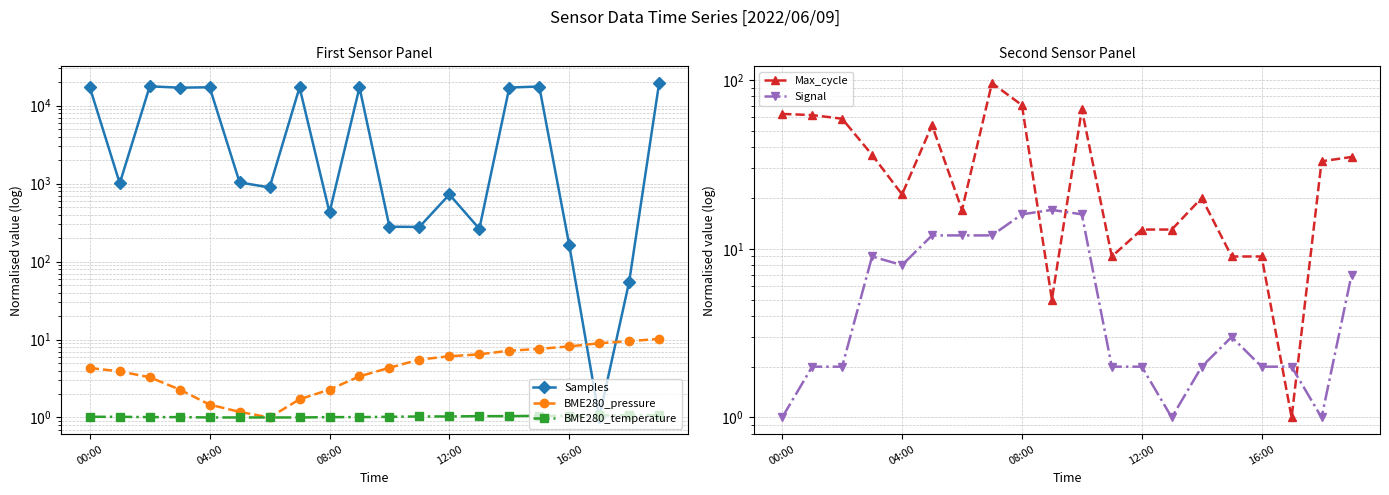

How many interior local peaks does the Samples series have?

6